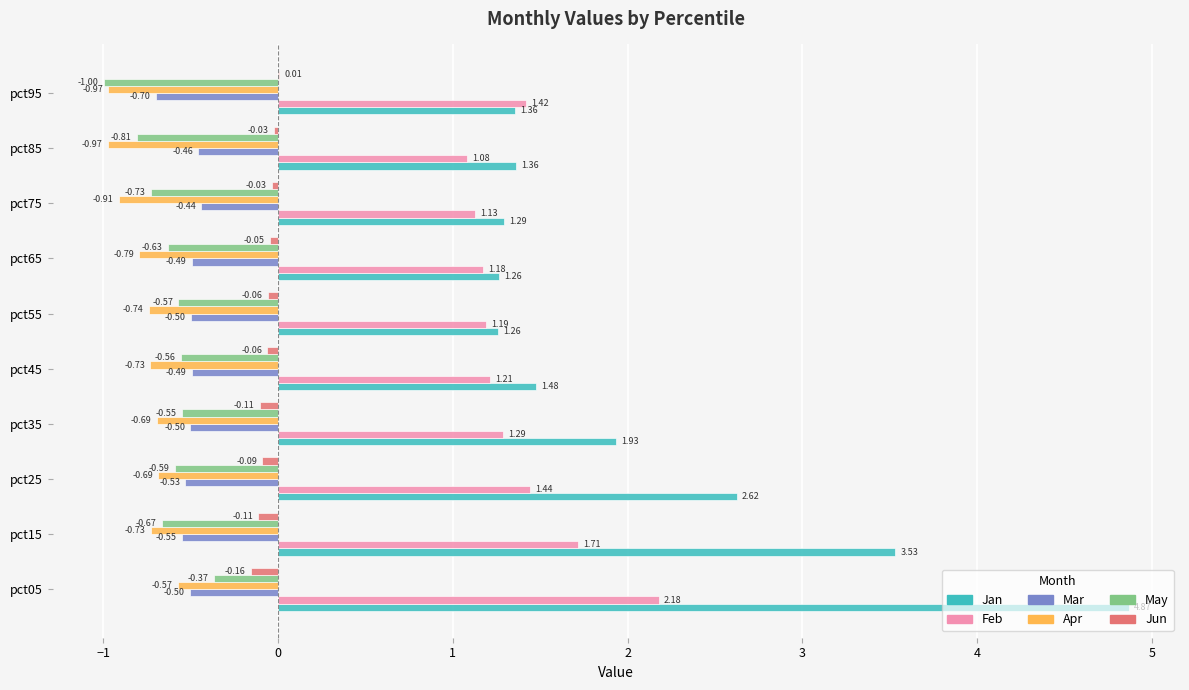

What is the sum of the Apr values at pct95 and pct45?

-1.7